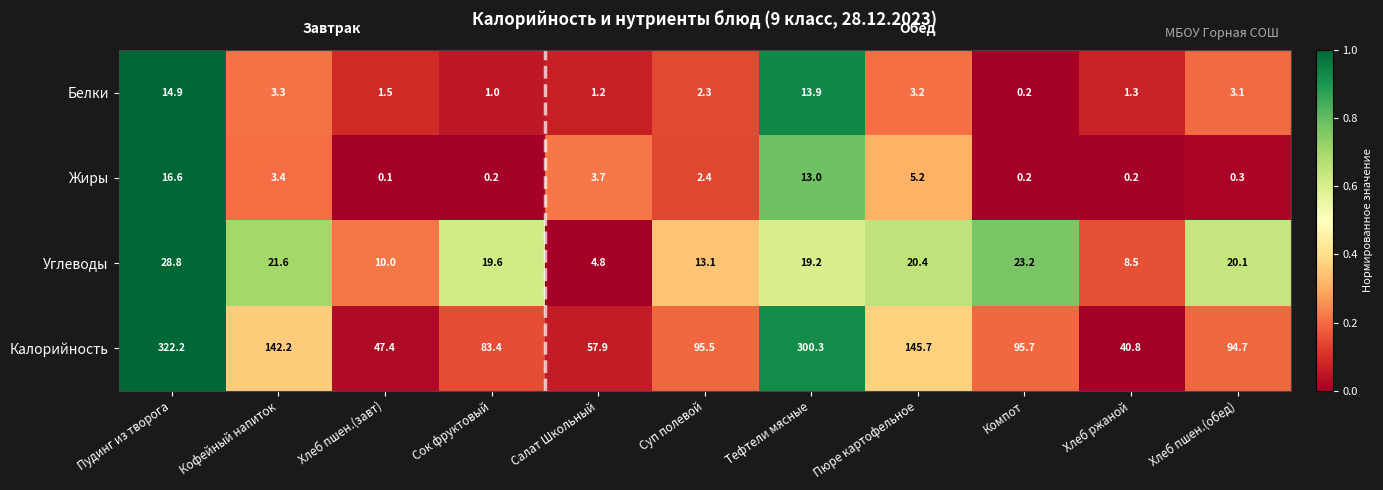

What is the maximum value shown in the chart?

322.2